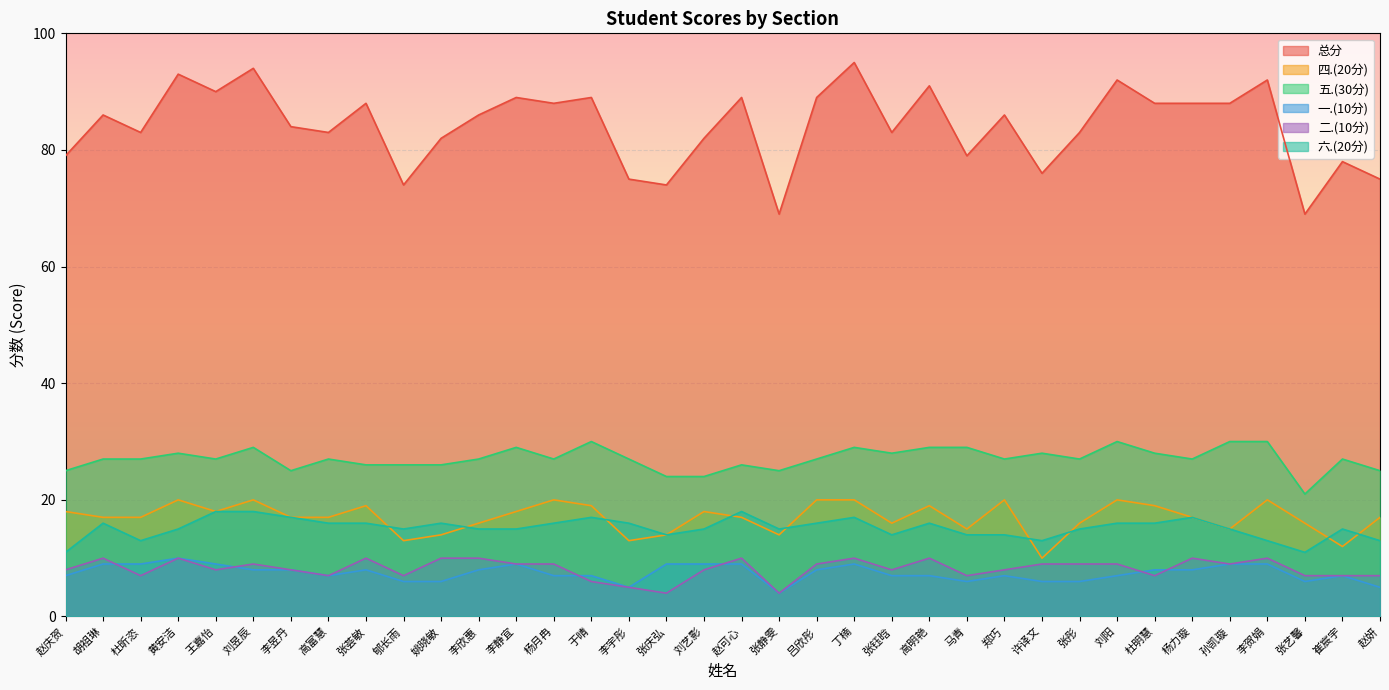

What is the approximate value of 总分 at 孙凯璇, to the nearest 10?

90